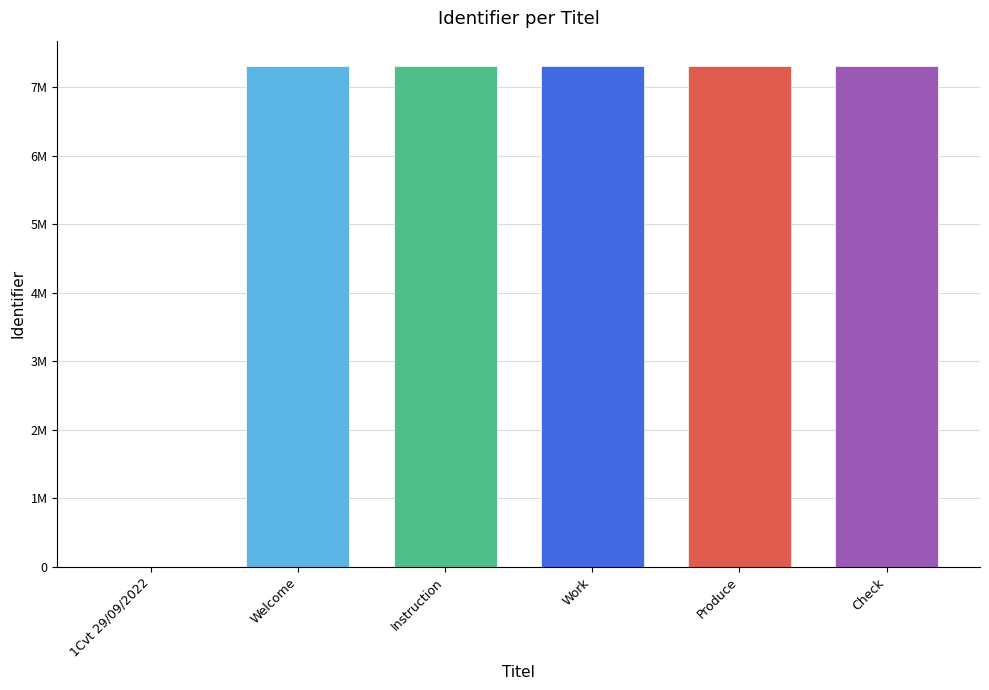

Reading left to right, what are all the values shown in this chart?

1Cvt 29/09/2022=0	Welcome=7316522	Instruction=7316523	Work=7316524	Produce=7316525	Check=7316526